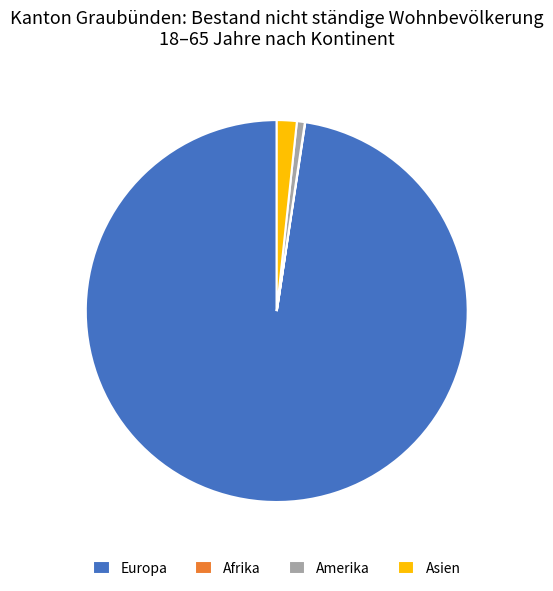

Does Europa represent more than half of the total?

Yes